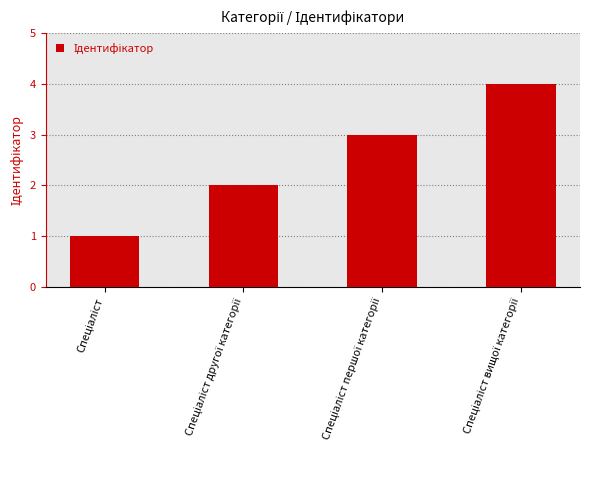

What is the sum of all values?

10